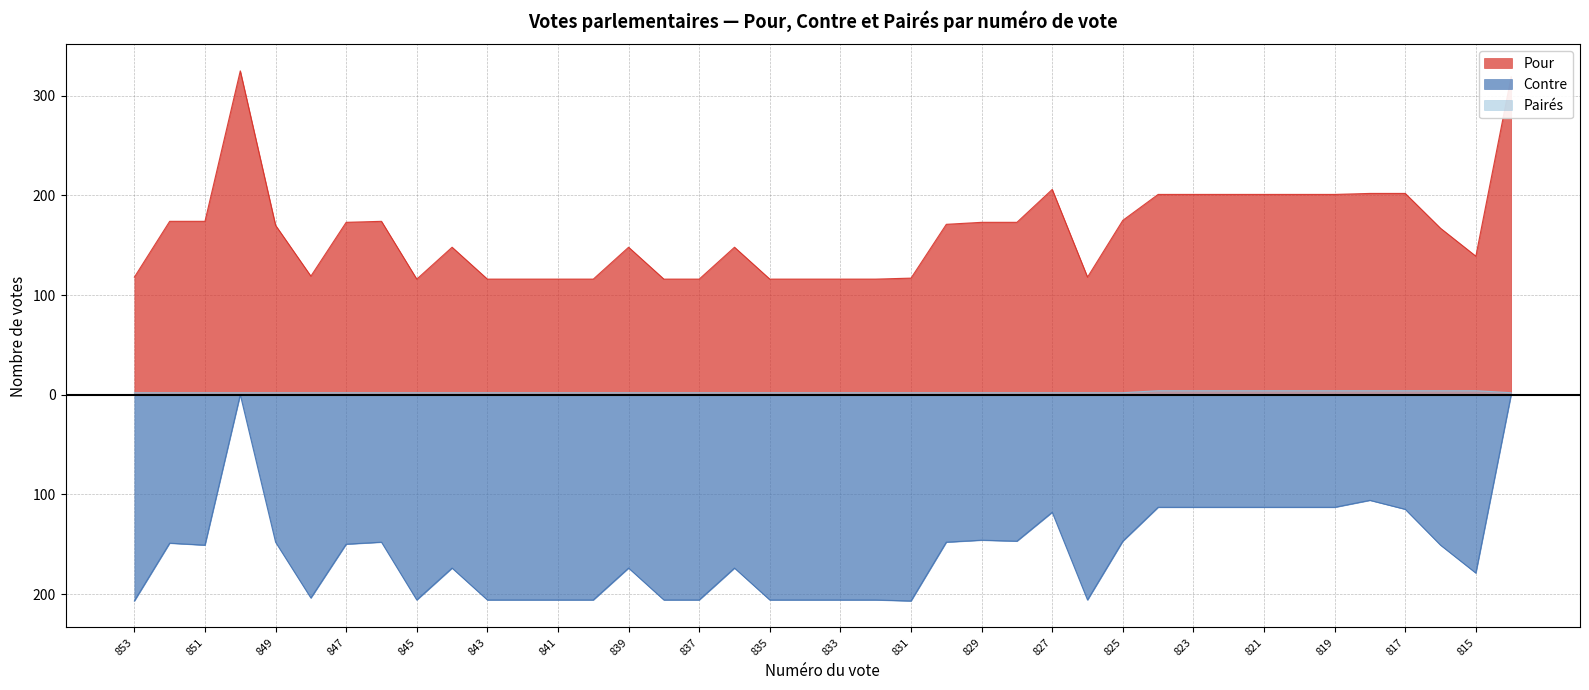

What is the value of the Pour point at the 17th from the left?

116